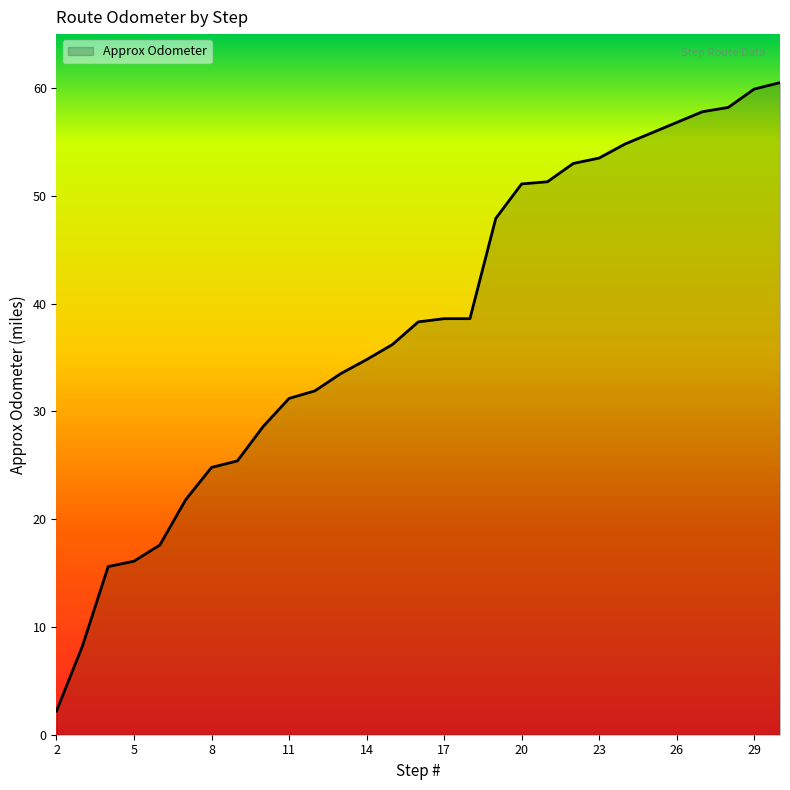

What is the minimum value shown in the chart?

2.2